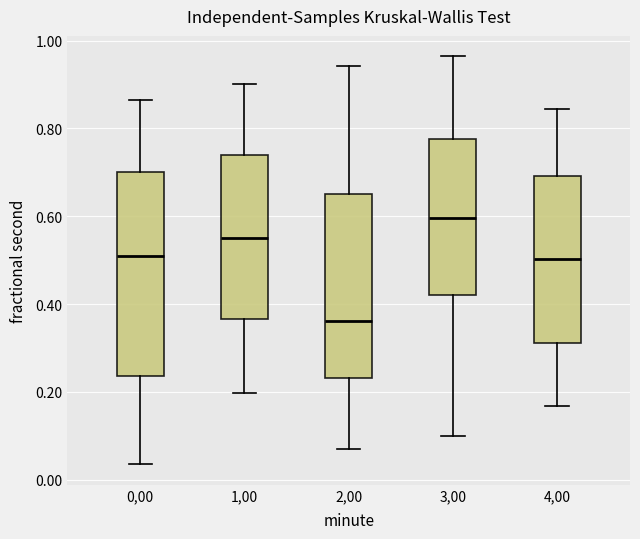

Reading left to right, read every box against the y-axis: the position of its median line, the range the box covers, and the ends of its whiskers. The values are not printed on the chart, so give them approximately, as read against the axis.

0,00: median 0.50, box 0.24 to 0.70, whiskers 0.04 to 0.86
1,00: median 0.56, box 0.36 to 0.74, whiskers 0.20 to 0.90
2,00: median 0.36, box 0.24 to 0.66, whiskers 0.08 to 0.94
3,00: median 0.60, box 0.42 to 0.78, whiskers 0.10 to 0.96
4,00: median 0.50, box 0.32 to 0.70, whiskers 0.16 to 0.84